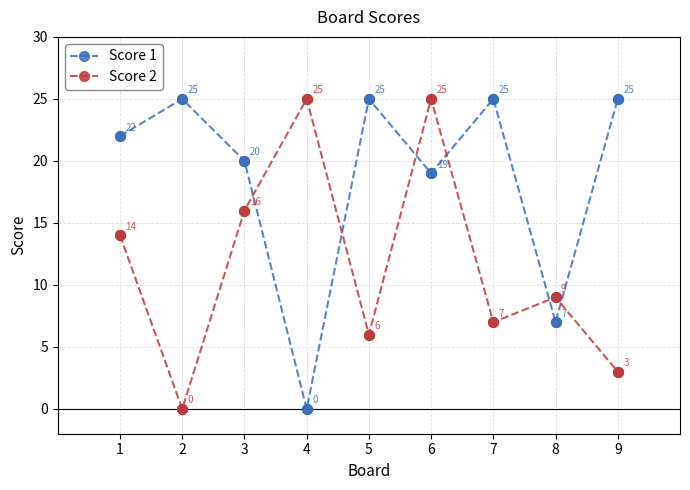

At how many categories does at least one series exceed 8?

9